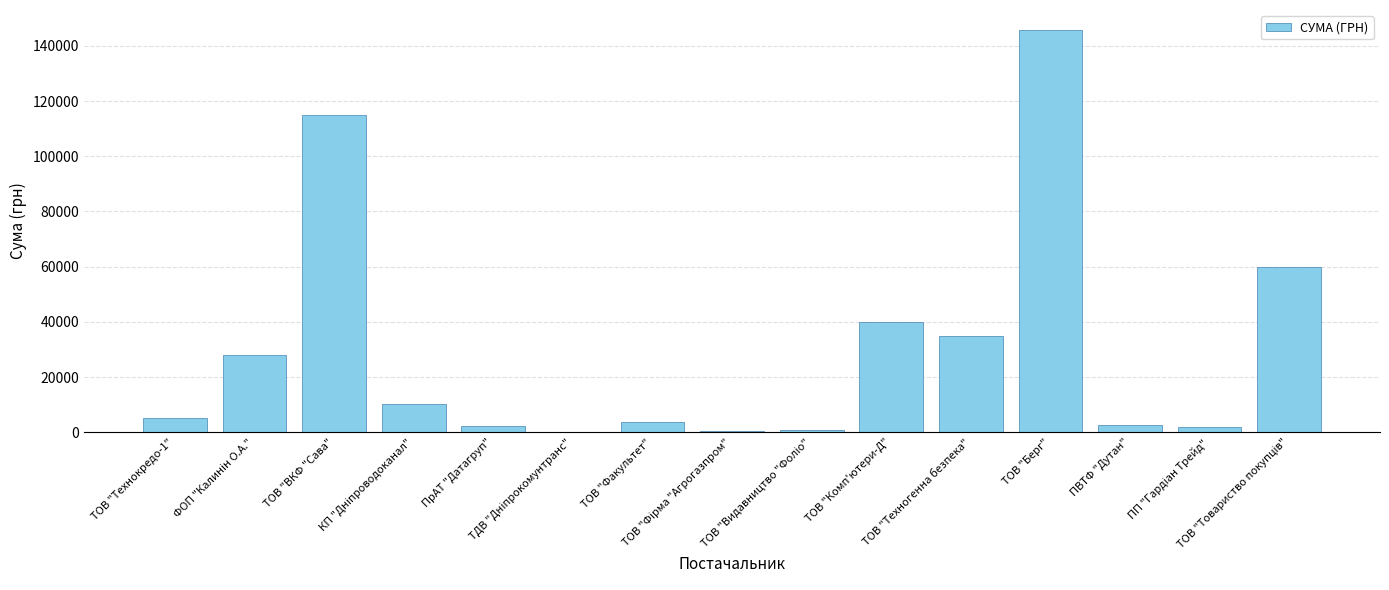

What is the sum of all values?

451226.3